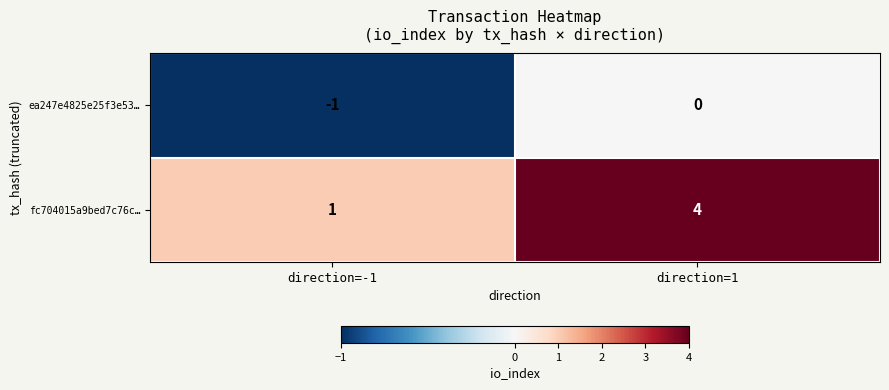

Which category has the highest value across all series?

direction=1